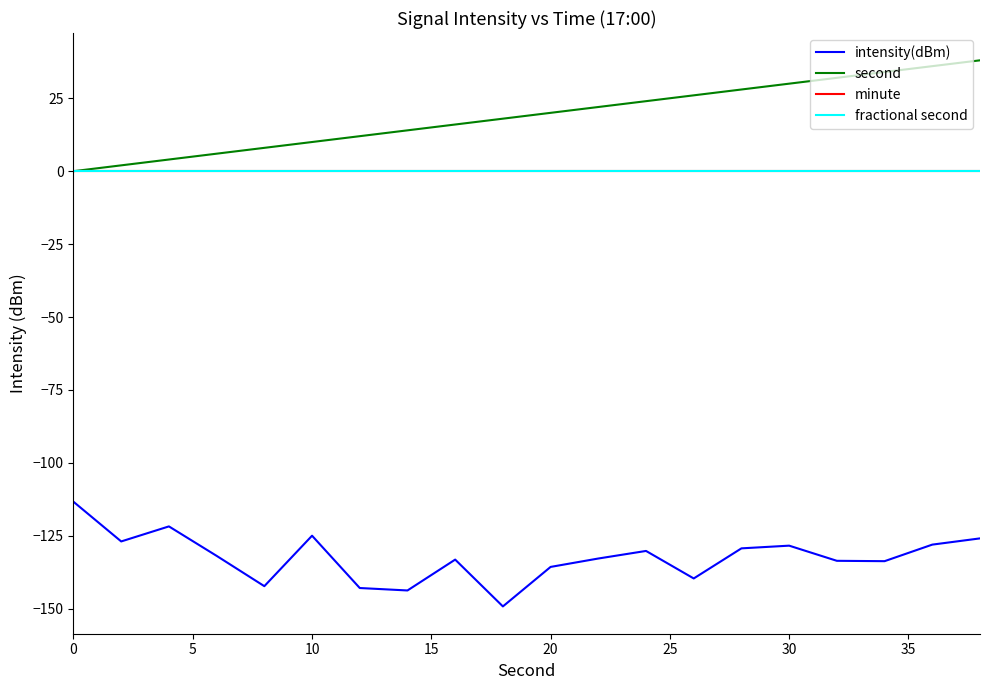

True or false: second and fractional second cross at least once.

False